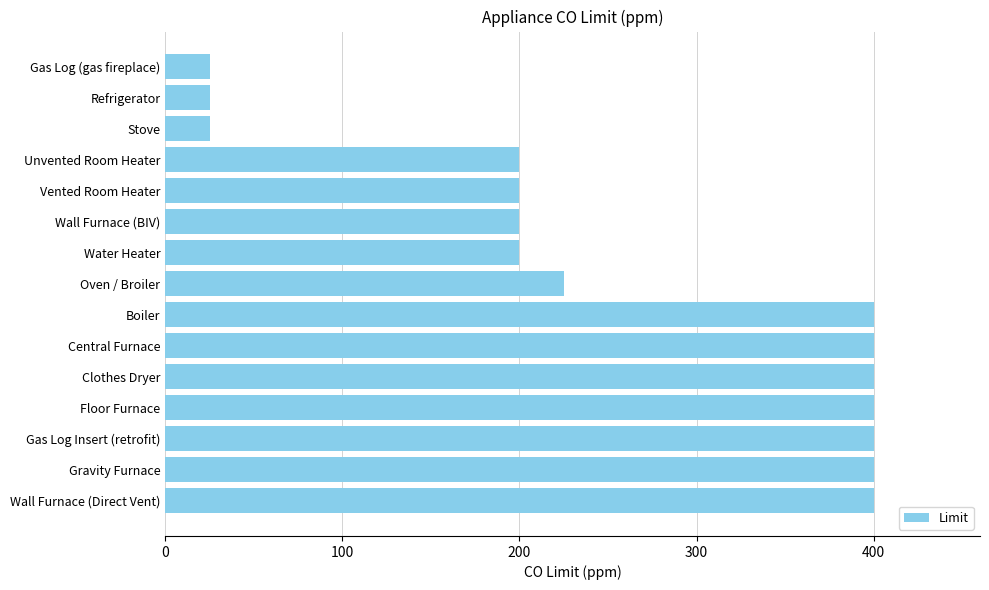

What is the difference between the second highest and second lowest values?

375